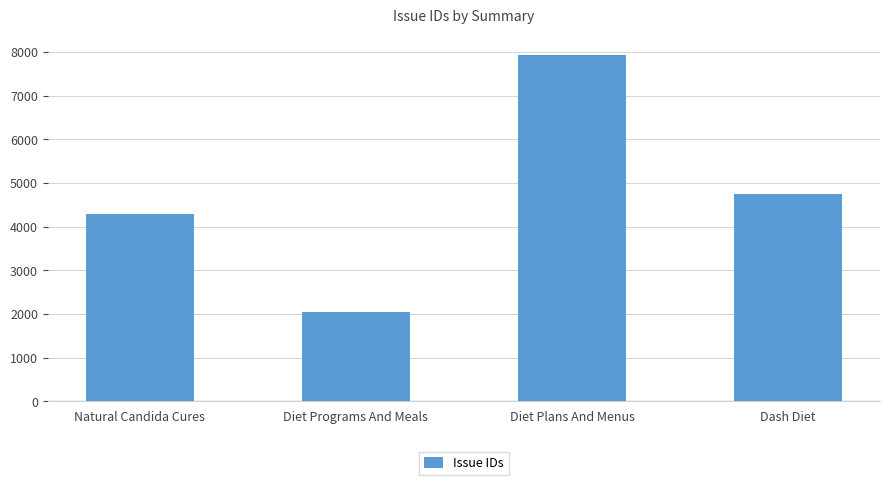

What is the difference between the values at Natural Candida Cures and Diet Programs And Meals?

2243